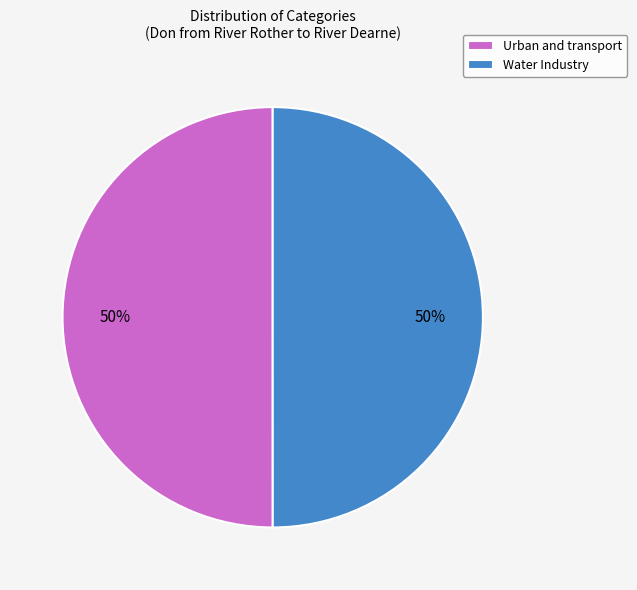

To the nearest percent, what is the average slice percentage?

50%